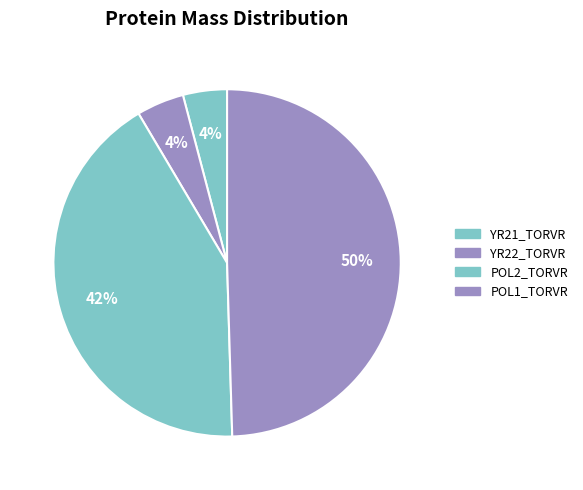

Between YR21_TORVR and POL2_TORVR, which is larger?

POL2_TORVR